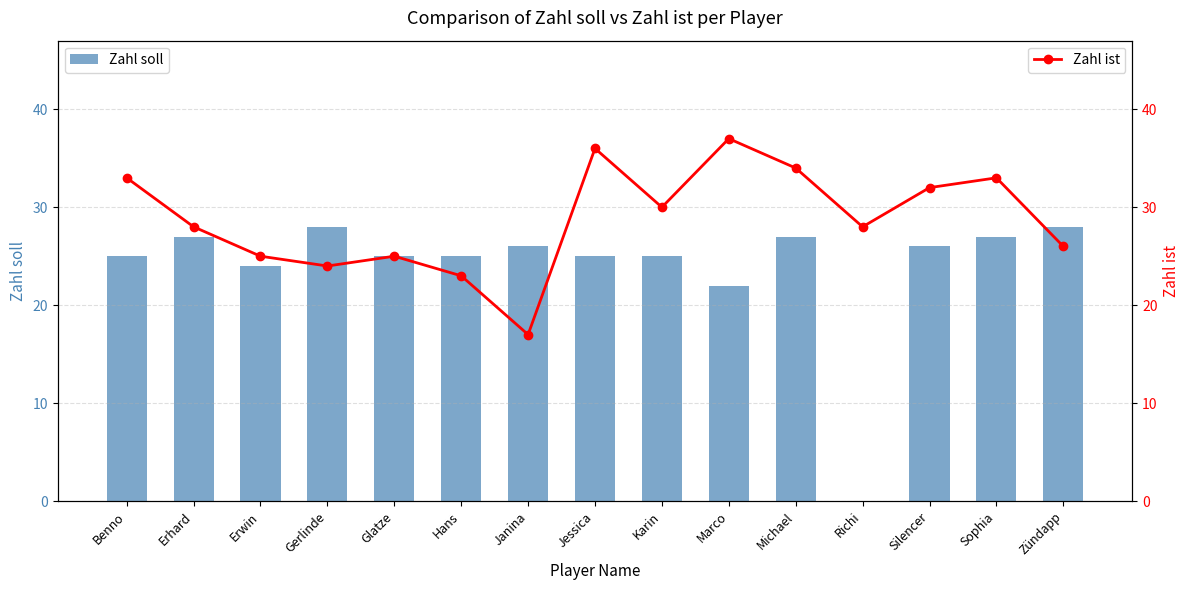

How many groups of bars are there?

15